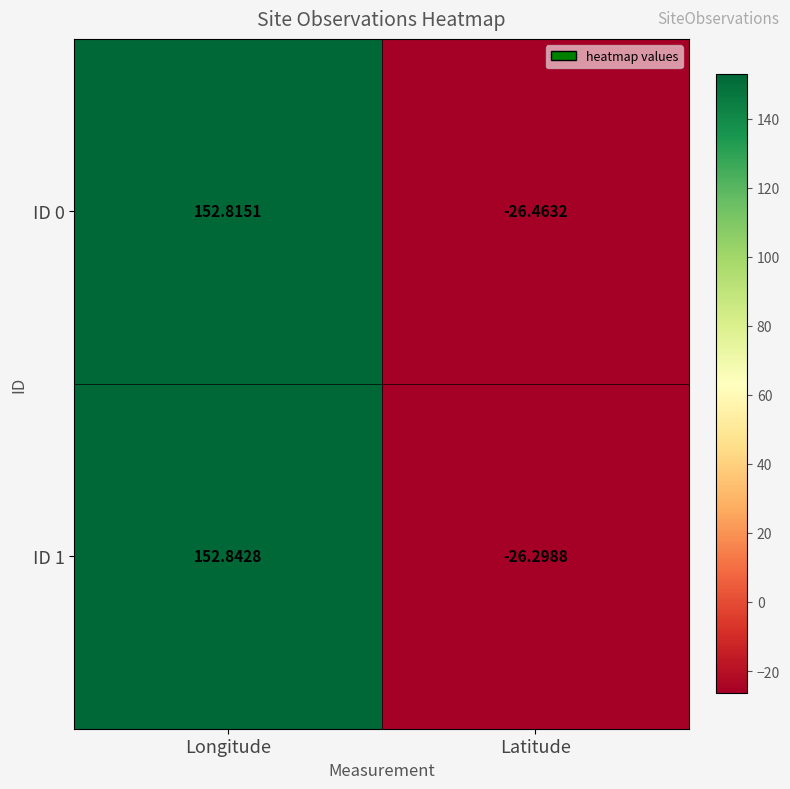

Is the value of ID 0 at Longitude greater than the value of ID 1 at Latitude?

Yes